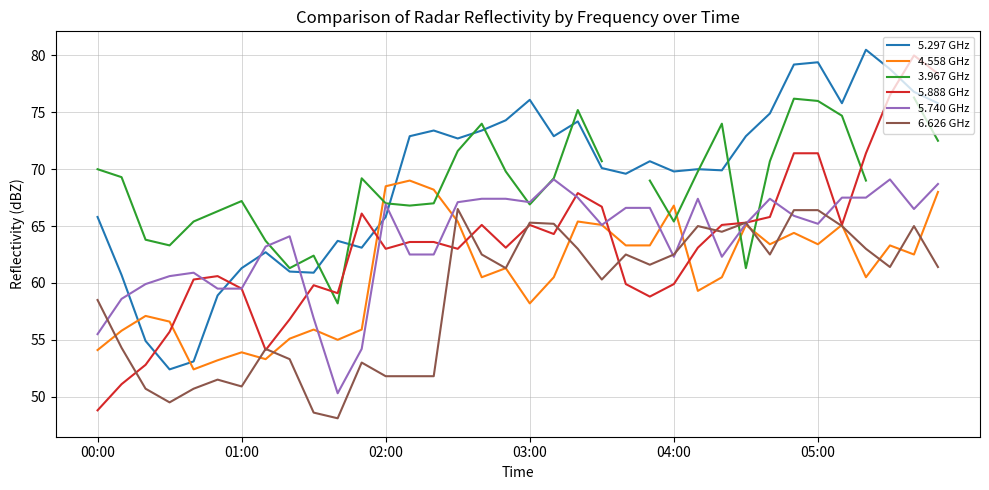

What is the difference between the maximum and minimum values in the 3.967 GHz series?

18.1